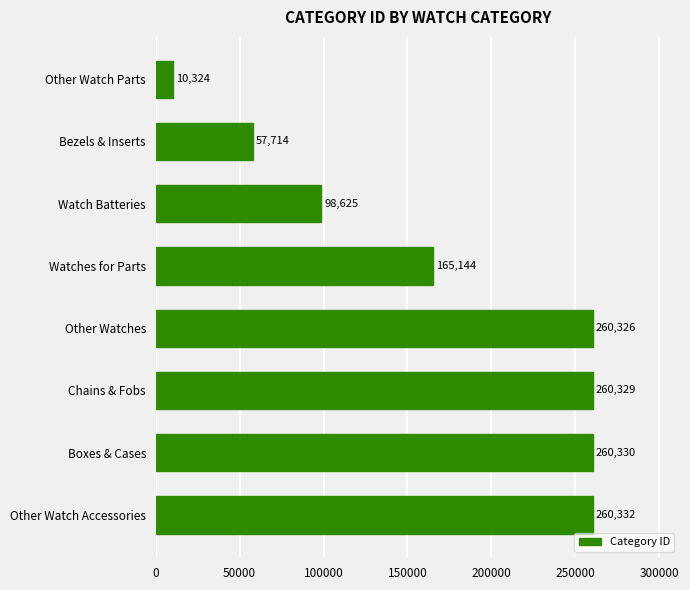

List the labels in order of value, largest first.

Other Watch Accessories, Boxes & Cases, Chains & Fobs, Other Watches, Watches for Parts, Watch Batteries, Bezels & Inserts, Other Watch Parts